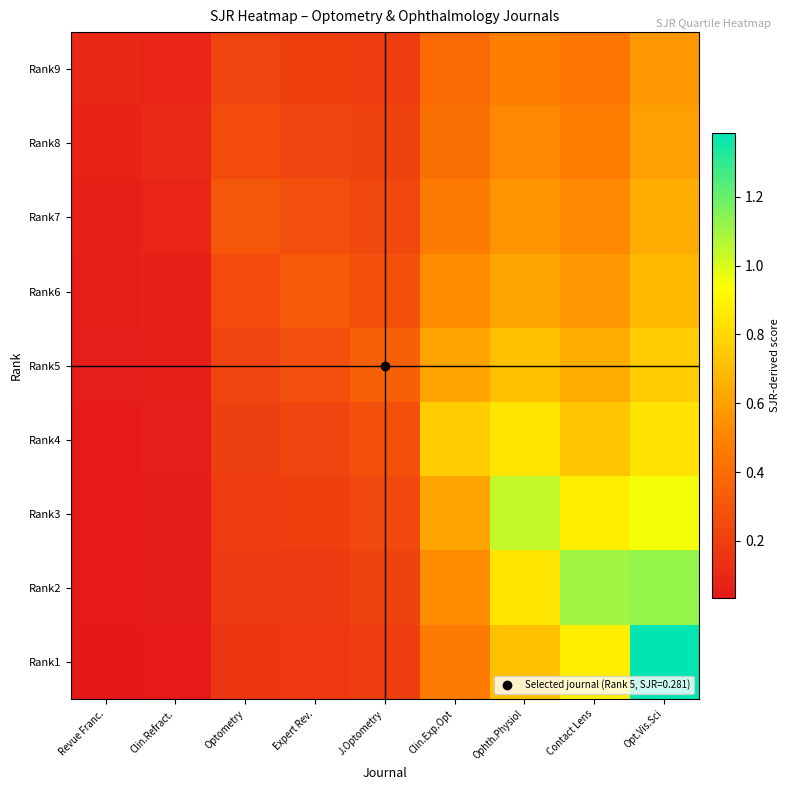

How many distinct data groups are displayed?

9